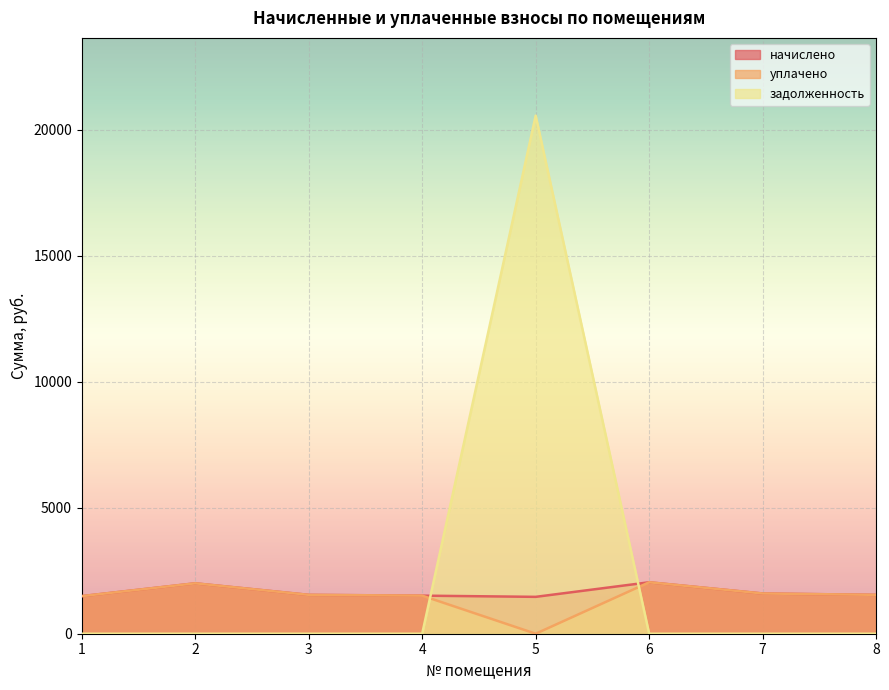

The value of начислено at 2 is 3474.9. True or false?

False